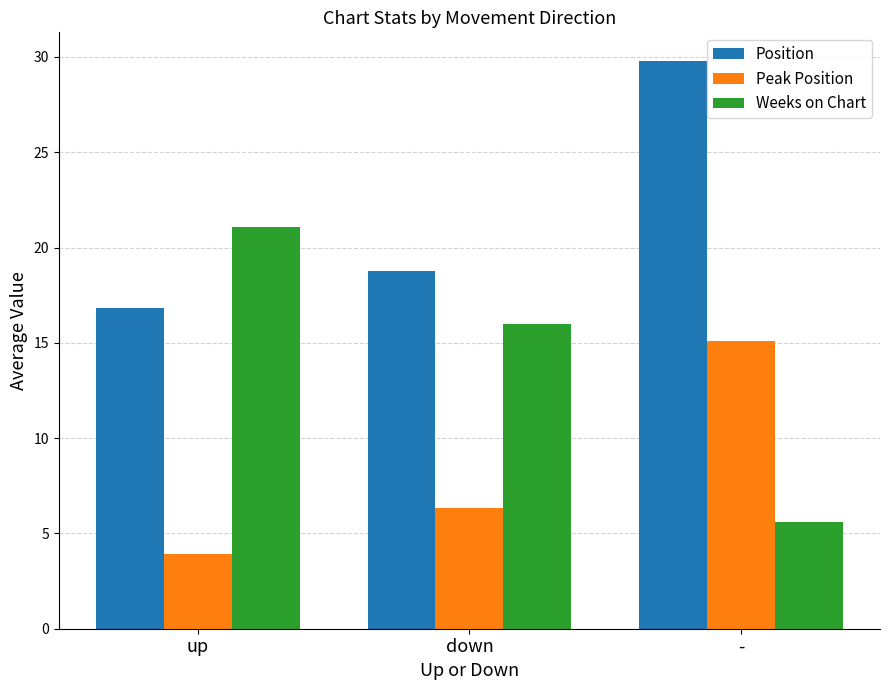

What is the spread (max minus min) of values at -?

24.2